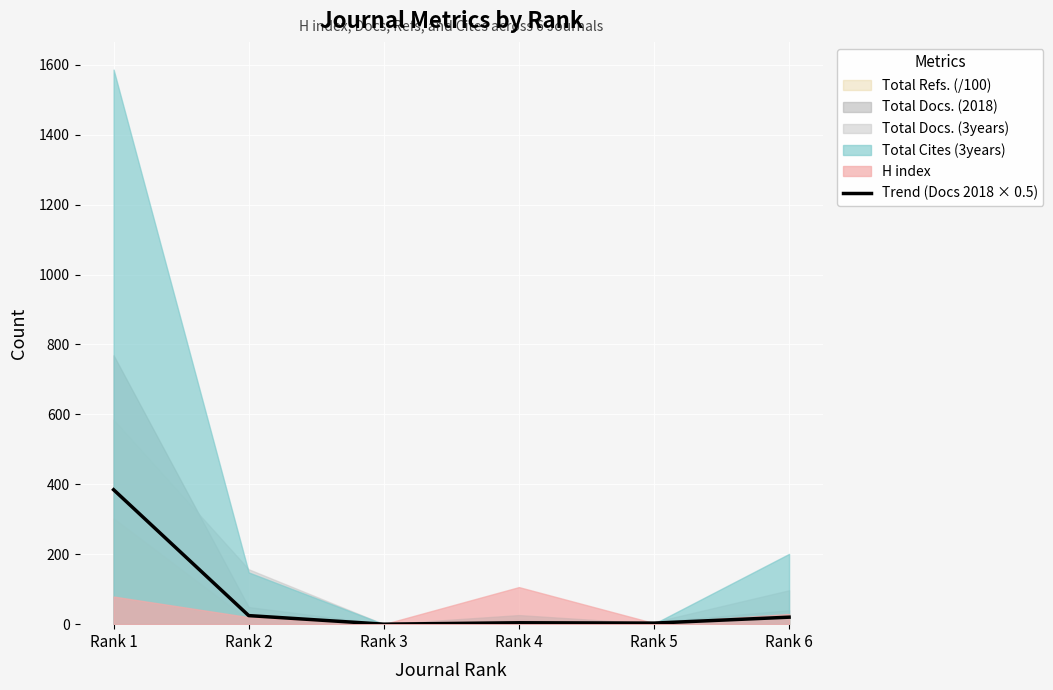

The chart shows a value of 4.0 at Rank 4. True or false?

True